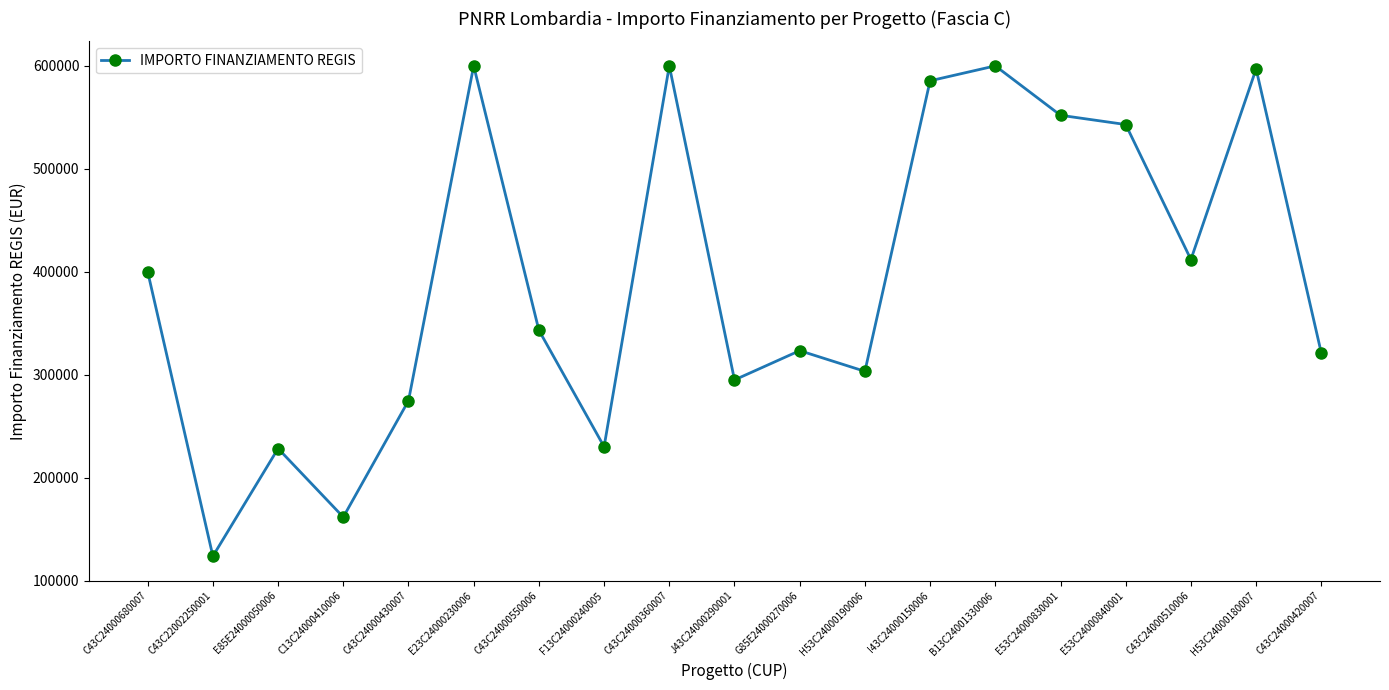

The chart shows a value of 597000.0 at H53C24000180007. True or false?

True